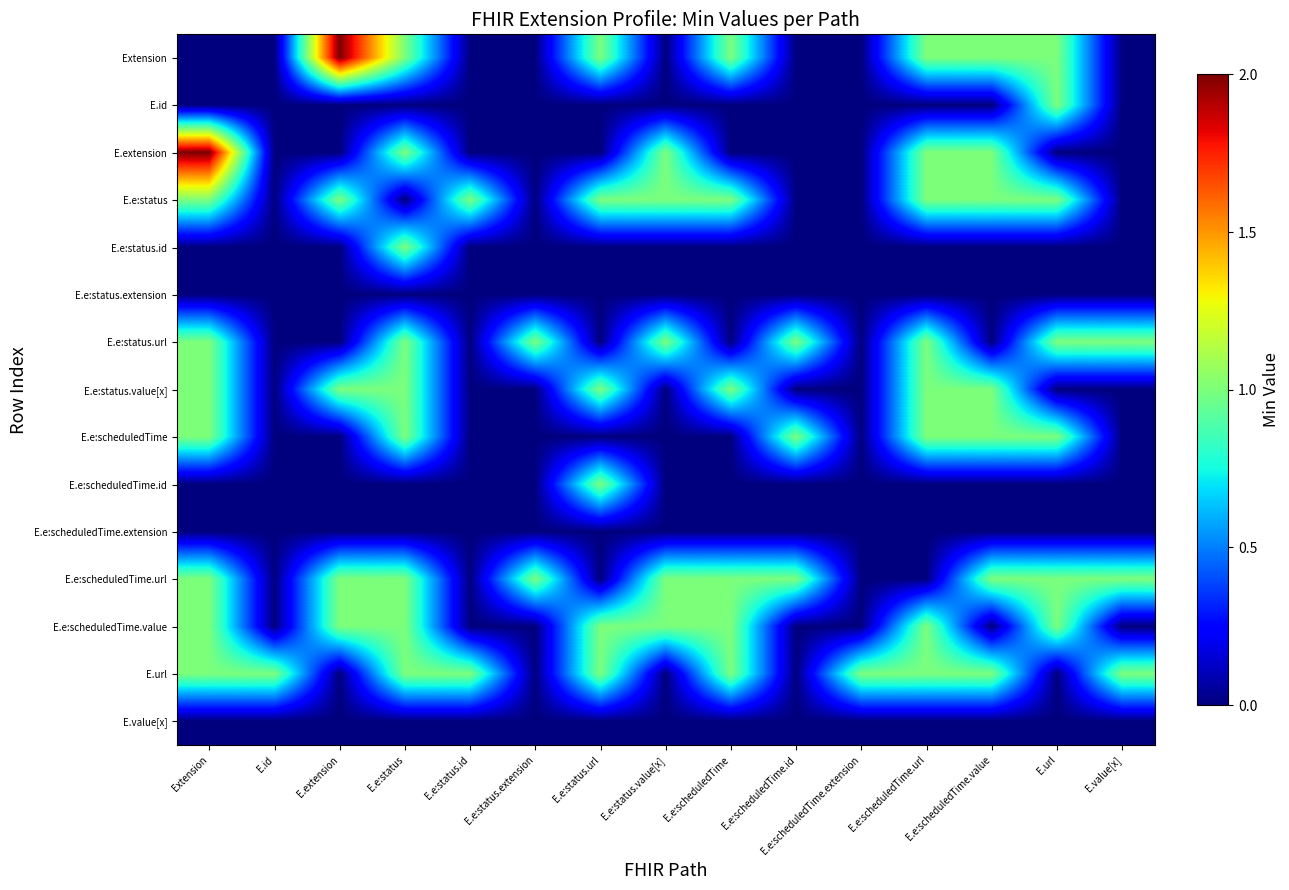

At E.e:scheduledTime.value, list the series in order from smallest to largest.

E.id, E.e:status.id, E.e:status.extension, E.e:status.url, E.e:scheduledTime.id, E.e:scheduledTime.extension, E.e:scheduledTime.value, E.value[x], Extension, E.extension, E.e:status, E.e:status.value[x], E.e:scheduledTime, E.e:scheduledTime.url, E.url